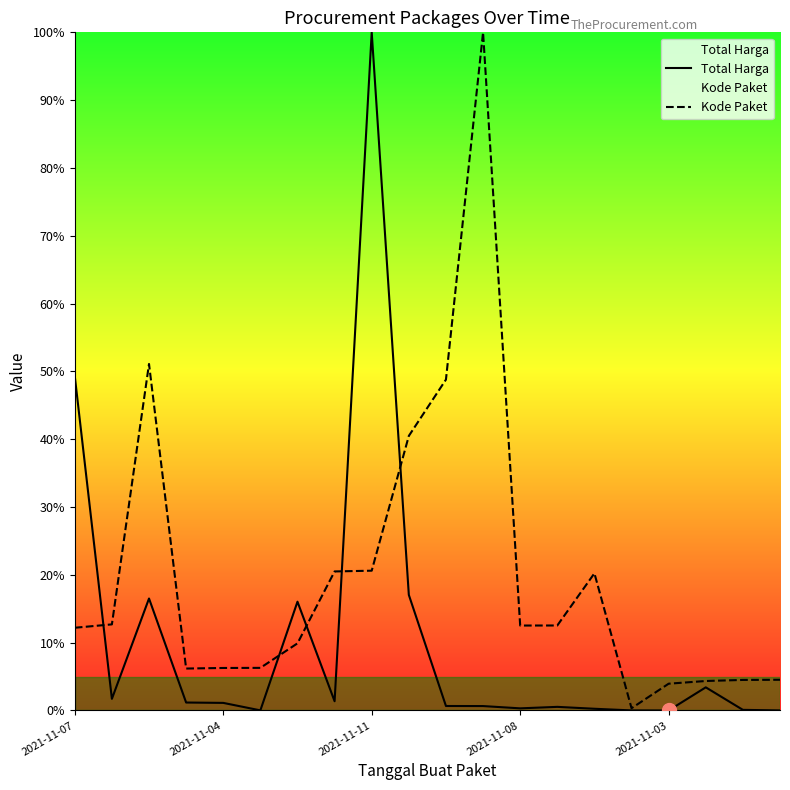

Which series changed the most between 2021-11-07 and 11?

Kode Paket